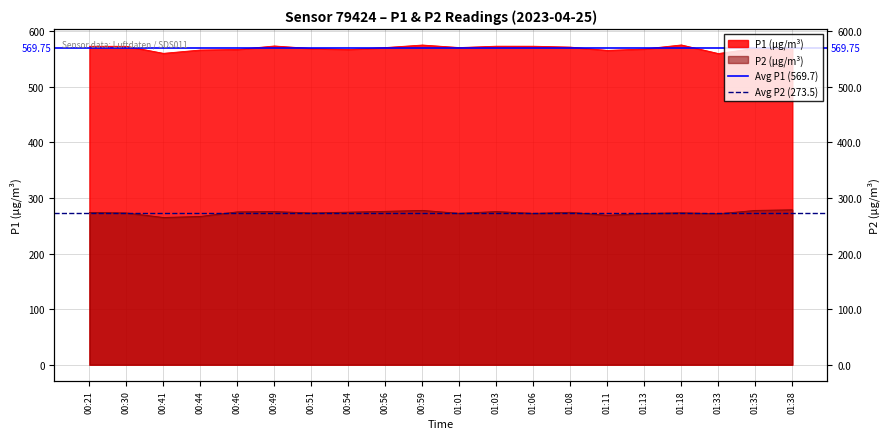

The value of Avg P1 (569.7) at 00:21 is 241.1. True or false?

False